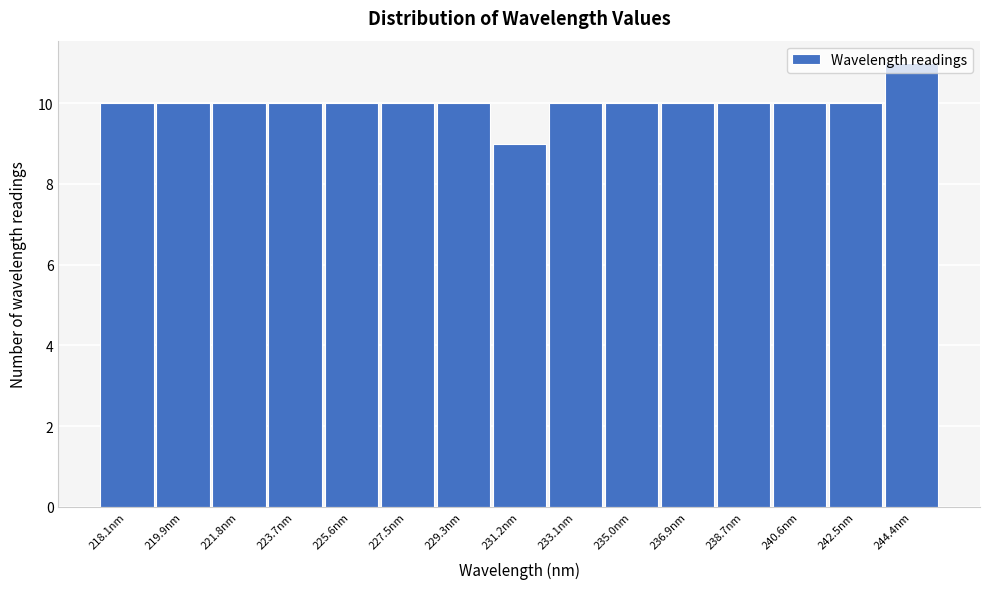

What is the greatest value displayed?

11